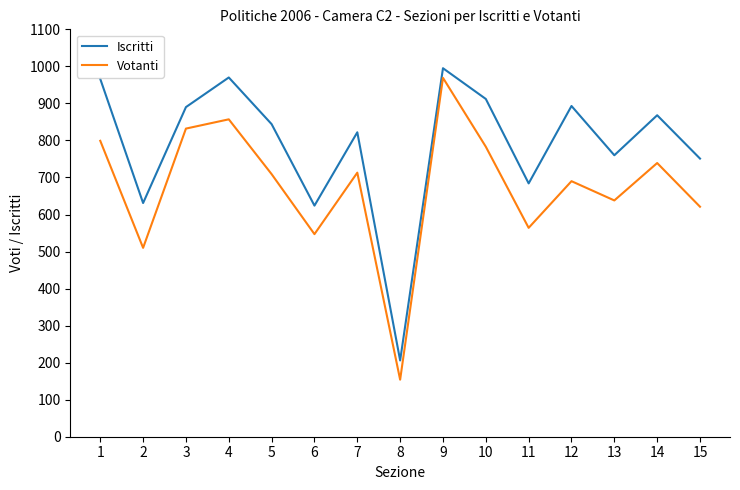

Rank the series by their maximum value, from lowest to highest.

Votanti, Iscritti